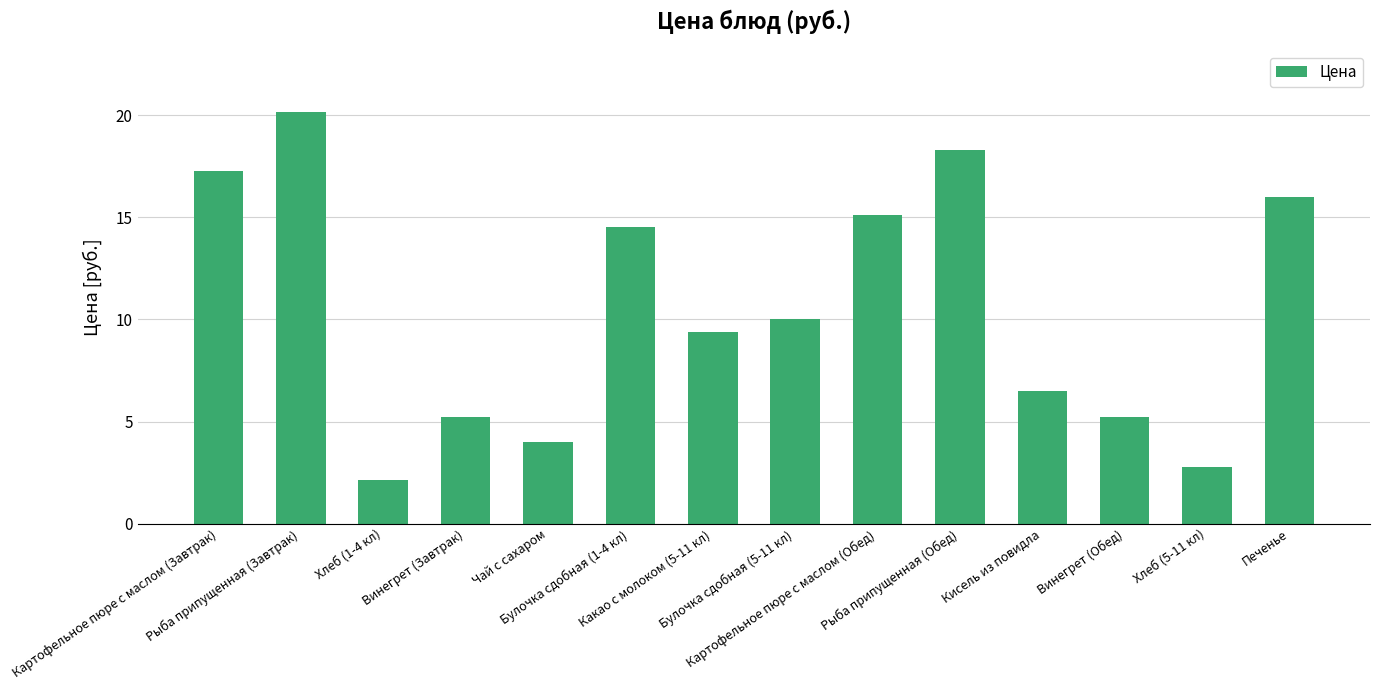

What is the sum of all values?

146.5